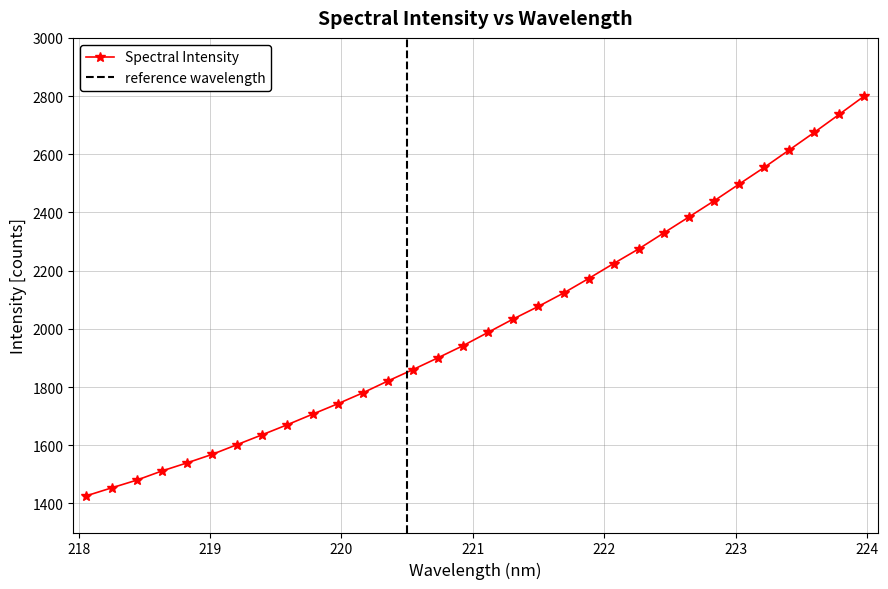

What is the average value?

2017.7